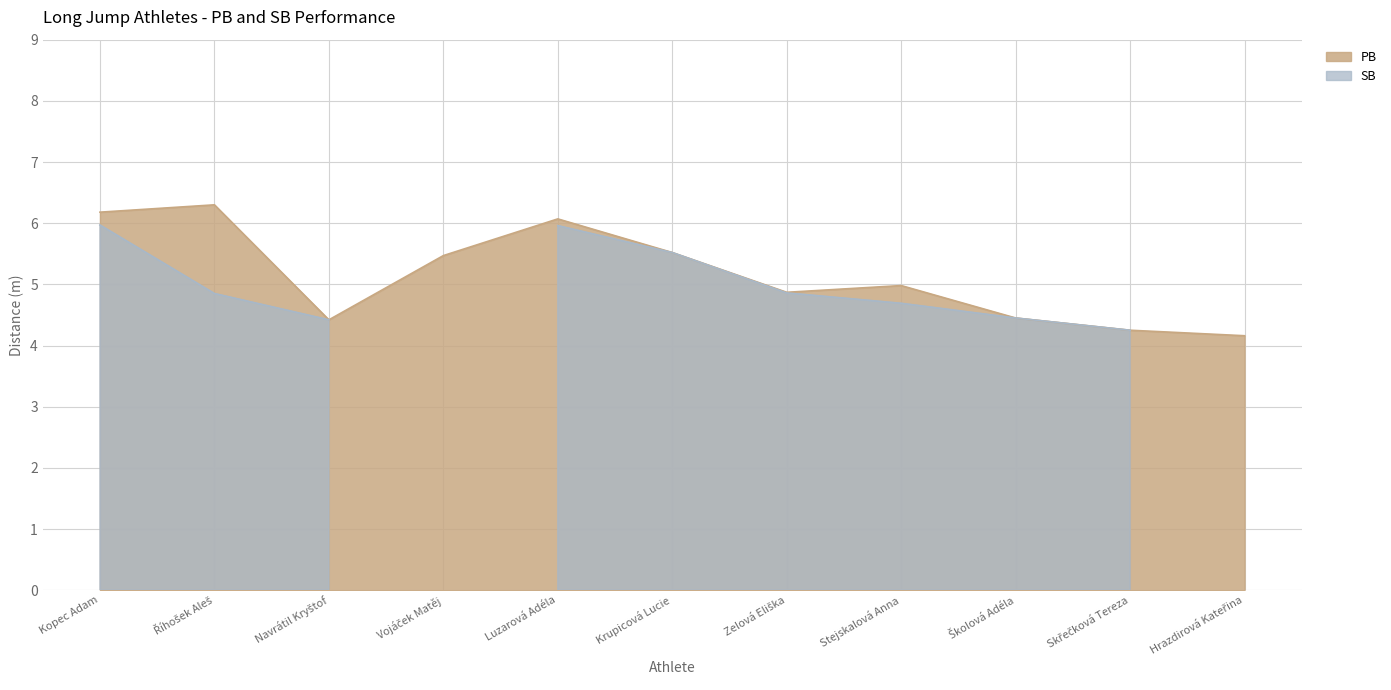

Read the value at Školová Adéla.

4.5